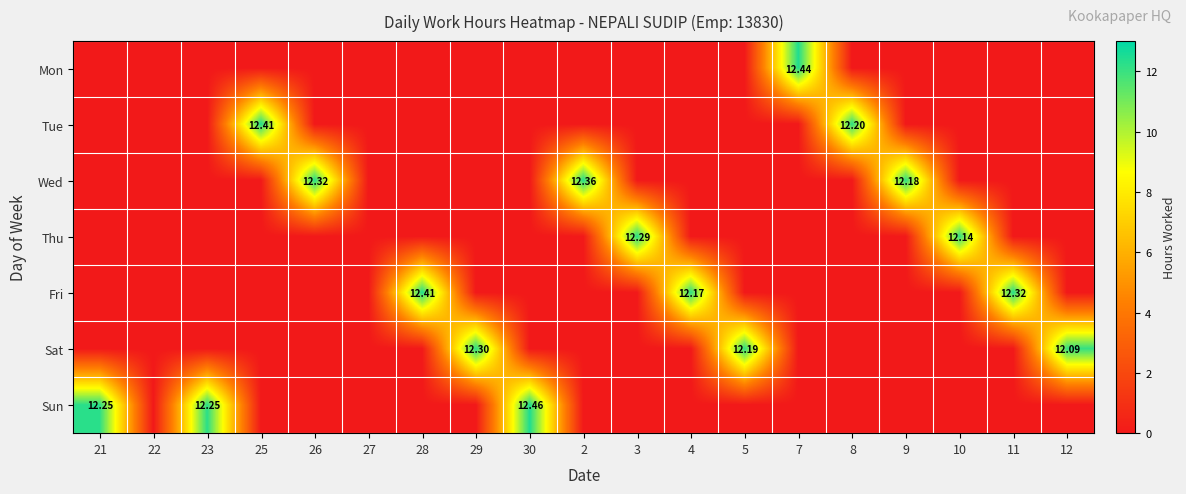

The Tue series shows 7.2 at 7. True or false?

False